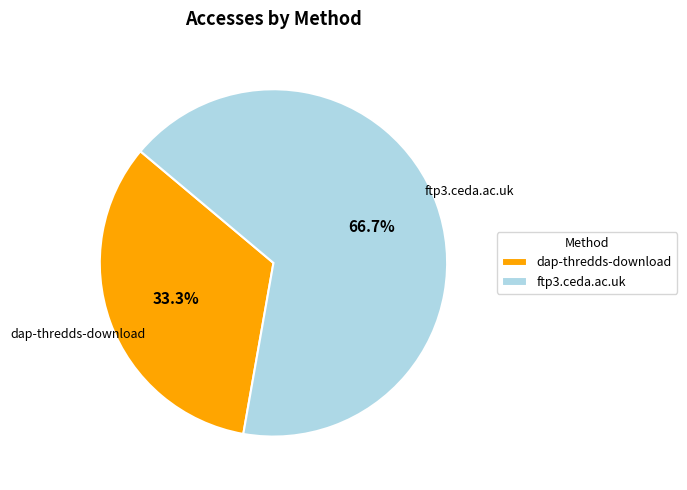

Does dap-thredds-download account for over 50% of the chart?

No